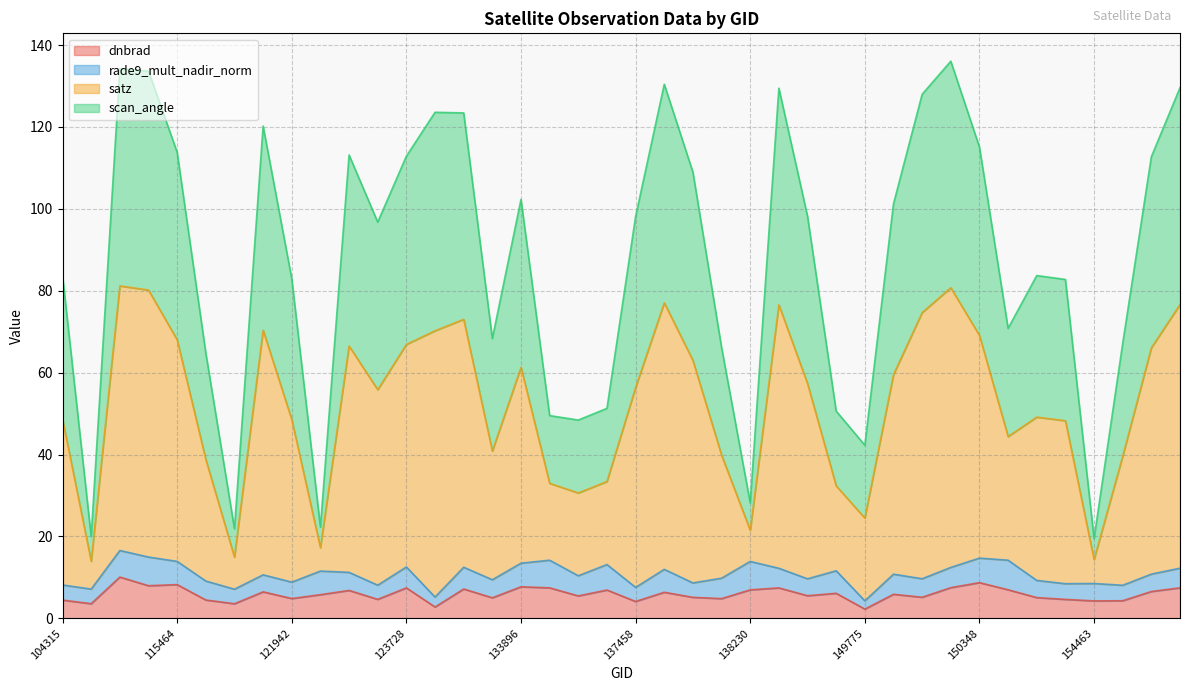

True or false: scan_angle and satz intersect in this chart.

False